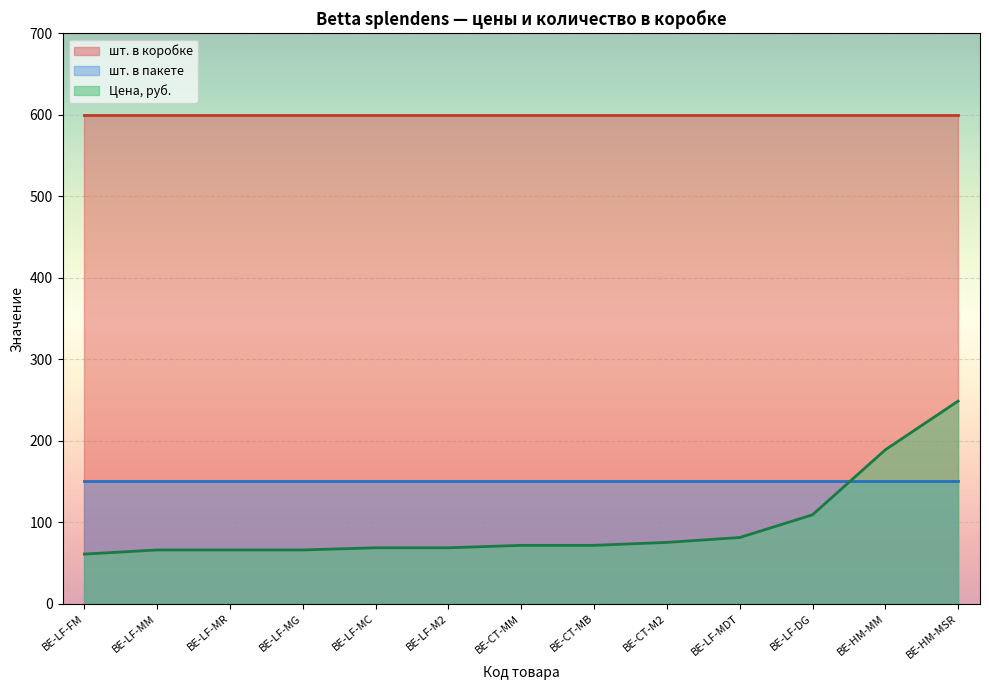

List the series in order of their peak value, lowest first.

шт. в пакете, Цена, руб., шт. в коробке